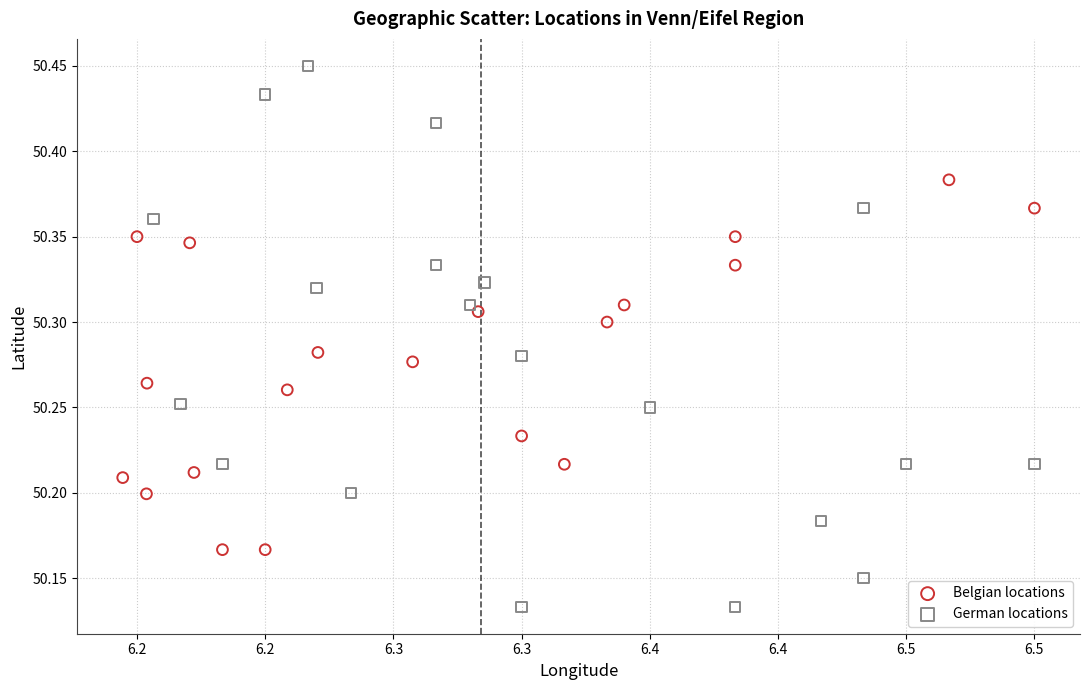

Which series has the widest spread of Y values?

German locations